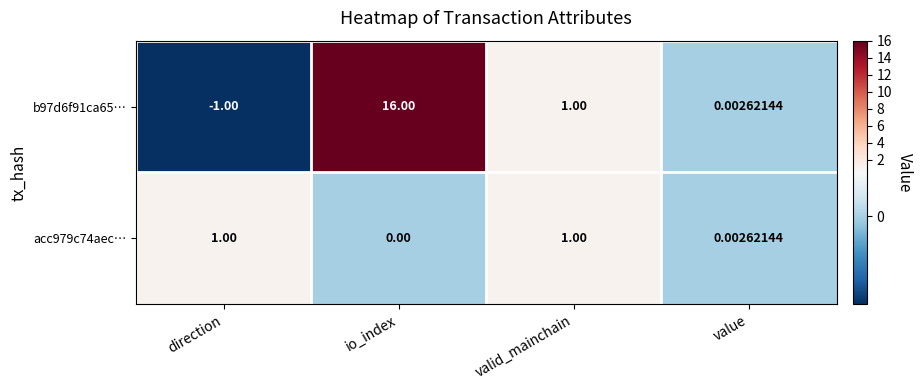

Which category has the highest value across all series?

io_index